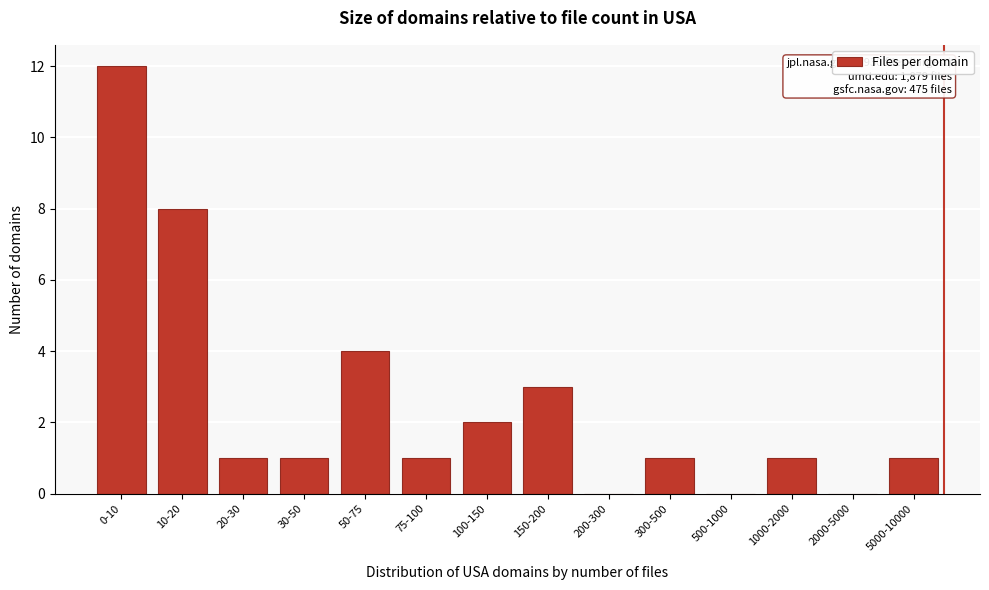

Reading right to left, what are all the values shown in this chart?

5000-10000=1	2000-5000=0	1000-2000=1	500-1000=0	300-500=1	200-300=0	150-200=3	100-150=2	75-100=1	50-75=4	30-50=1	20-30=1	10-20=8	0-10=12